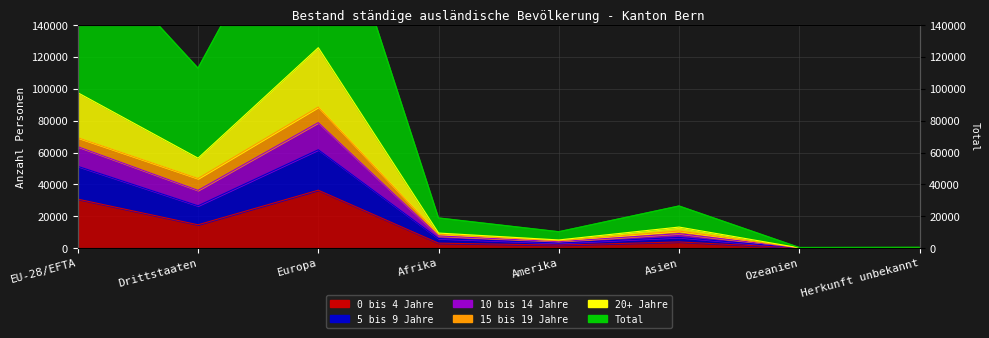

What is the label of the 4th point from the right?

Amerika